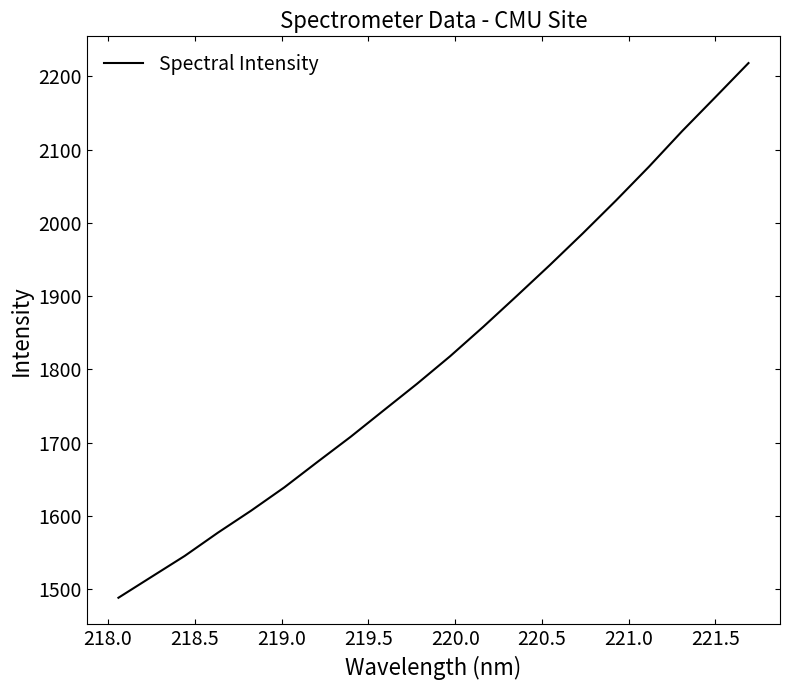

What is the greatest value displayed?

2218.0